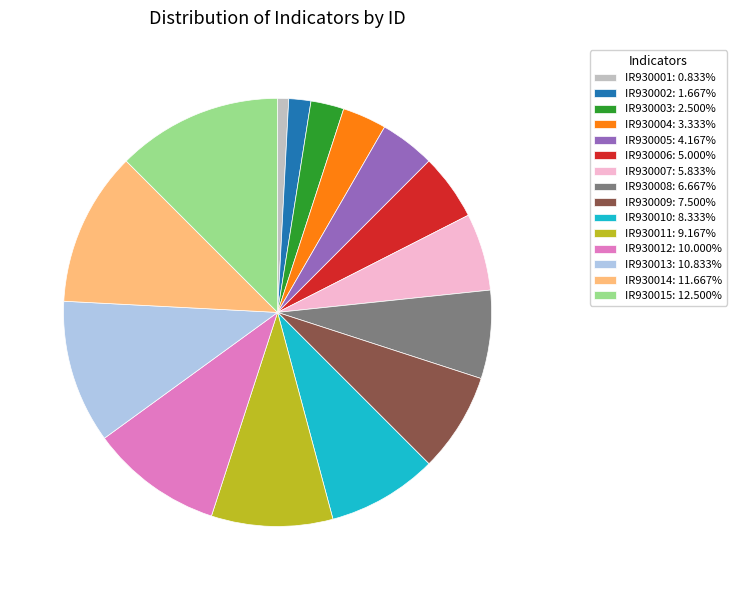

Does IR930010 represent more than half of the total?

No